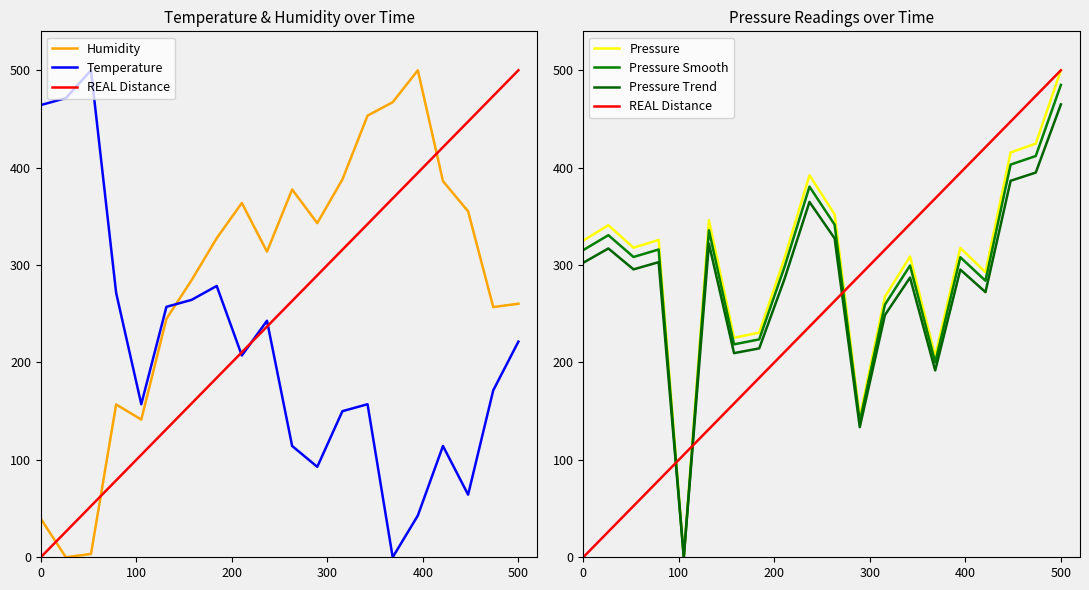

How many values in the REAL Distance series exceed 263?

10